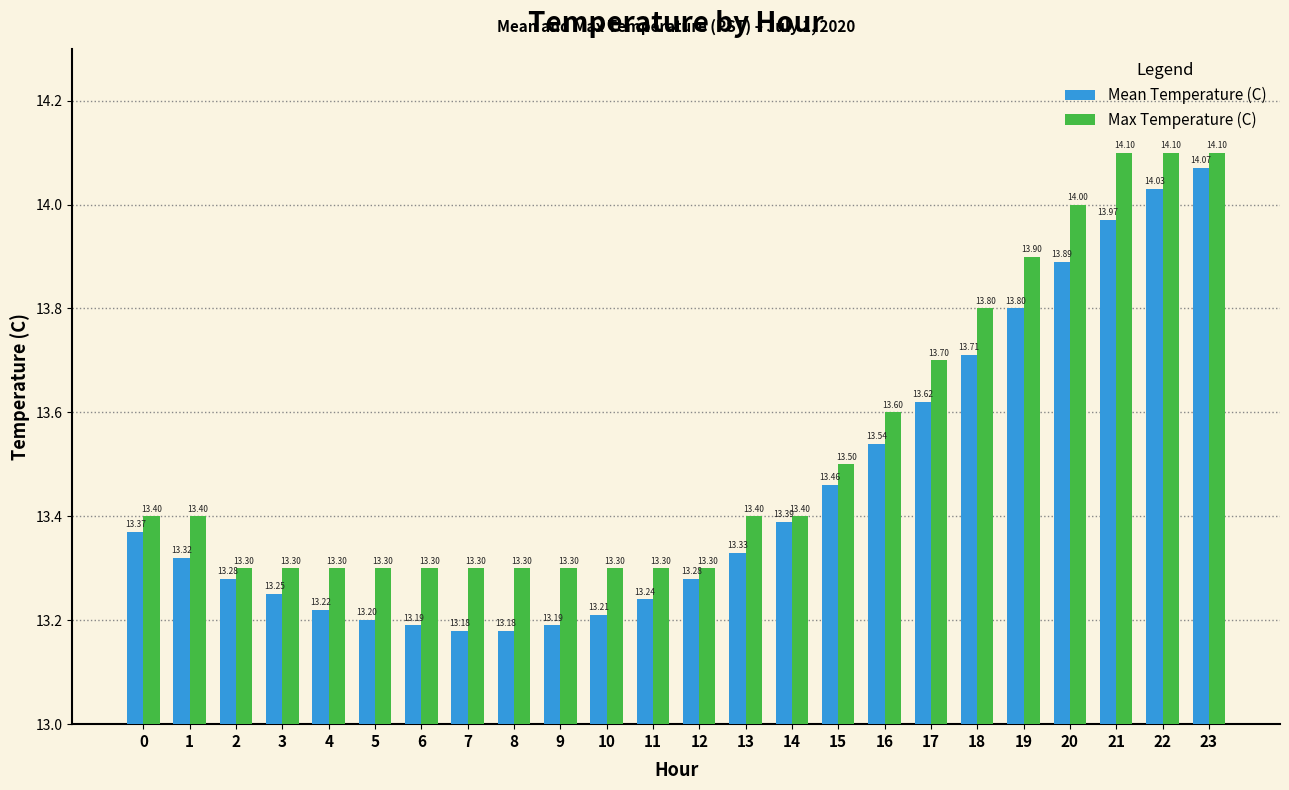

Rank the series by their maximum value, from lowest to highest.

Mean Temperature (C), Max Temperature (C)